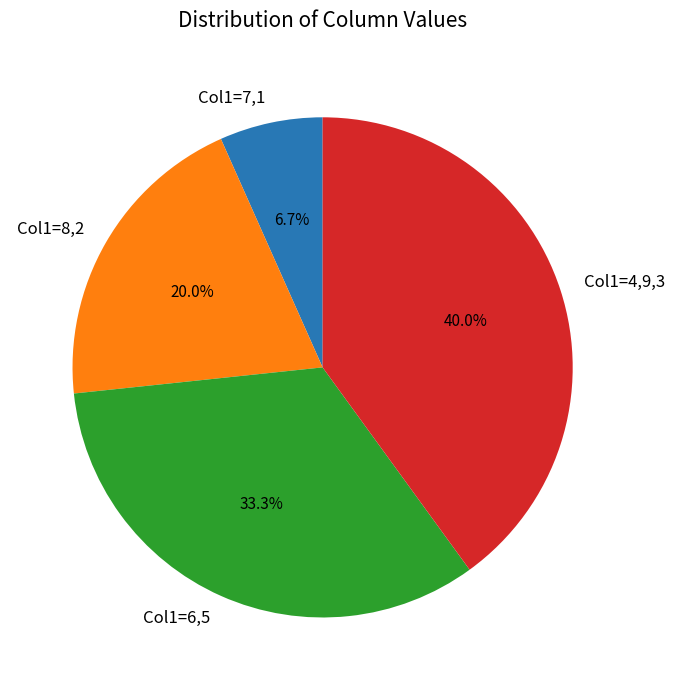

Combined, what portion of the pie is Col1=6,5 and Col1=7,1?

40.0%